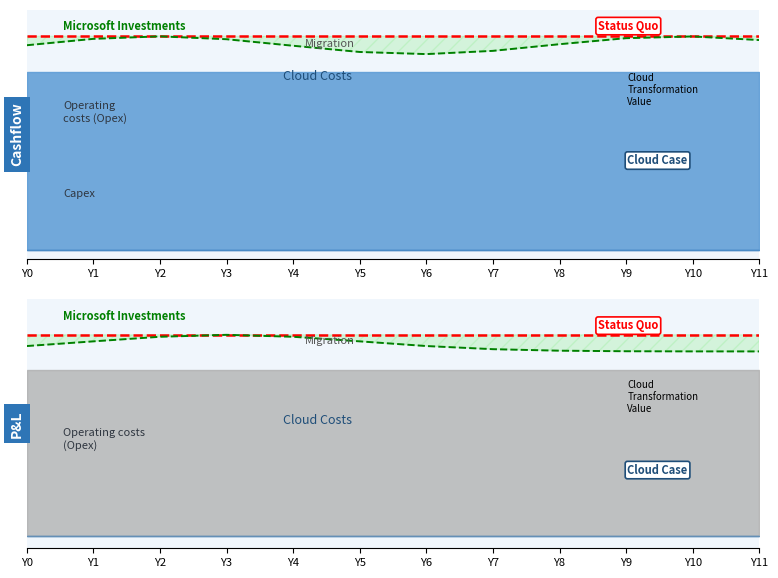

What is the difference between the second highest and second lowest values in the Microsoft Investments series?

0.1